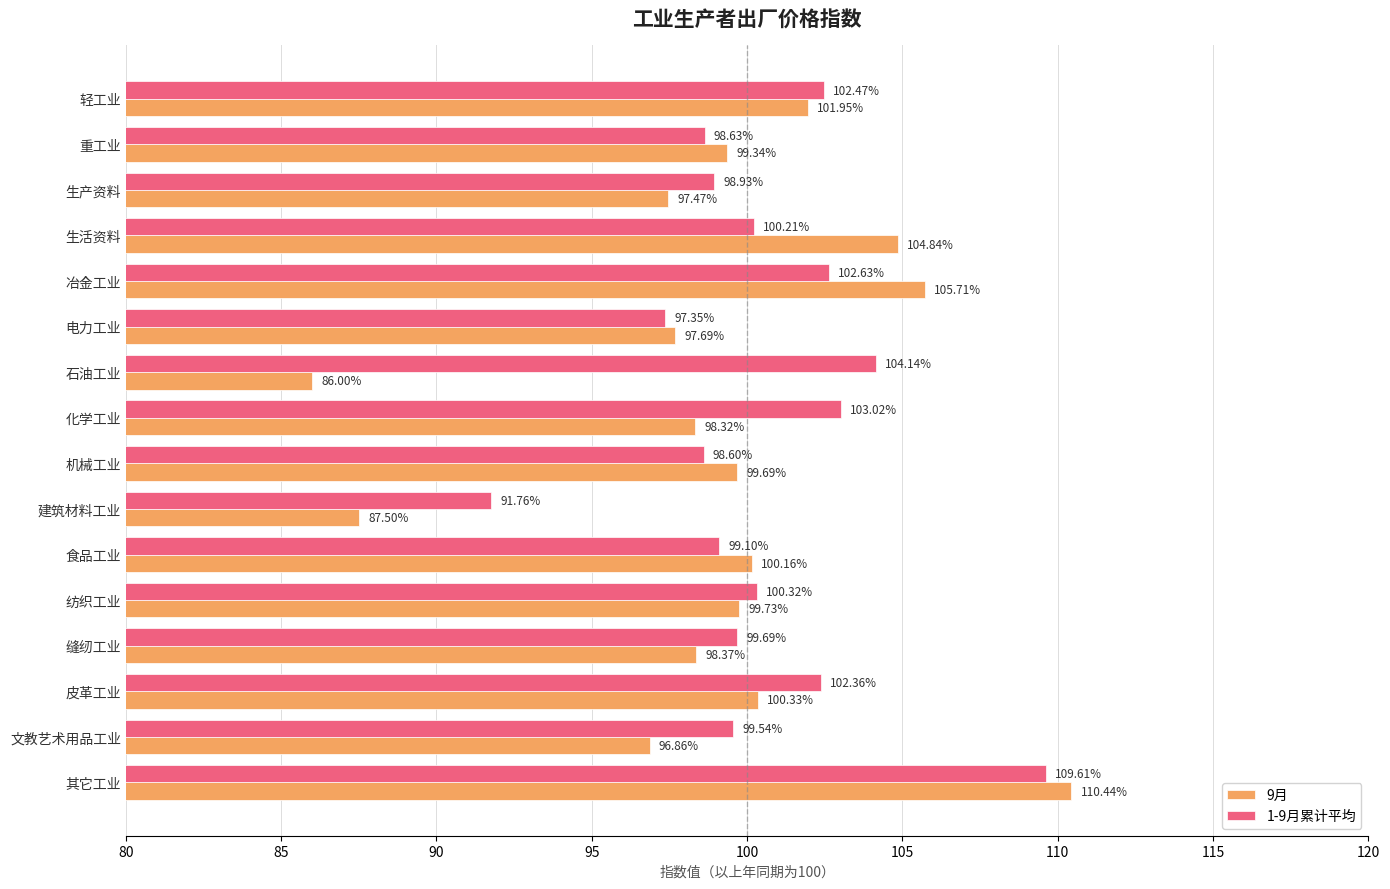

At how many categories does at least one series exceed 103?

5